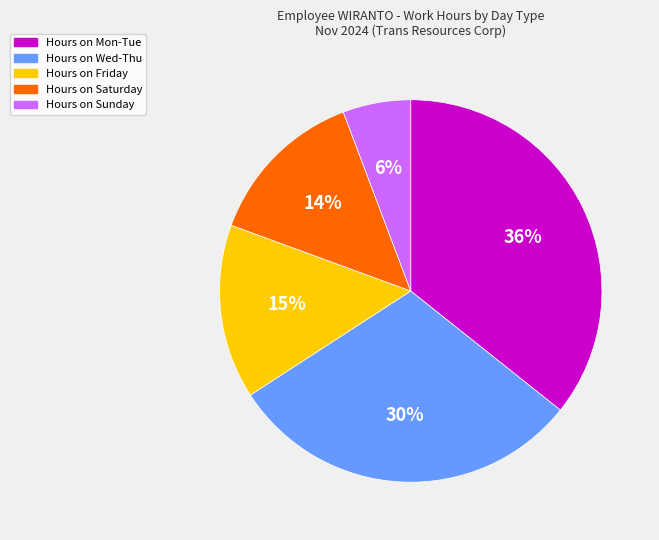

To the nearest percent, what is the difference between the largest and smallest slice percentages?

30%